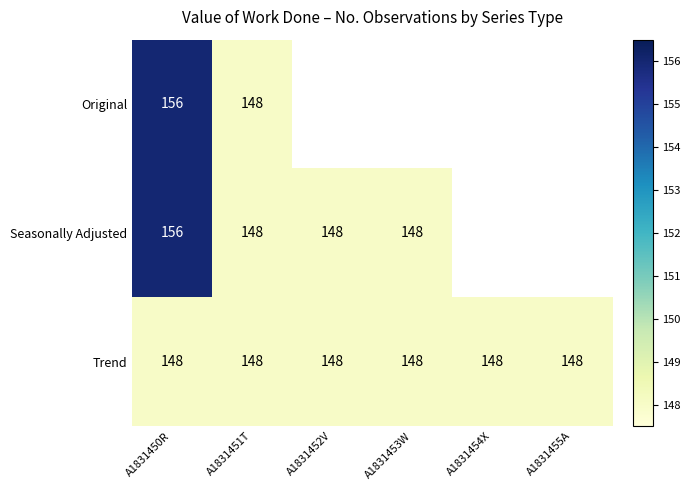

What is the lowest value of the Trend series?

148